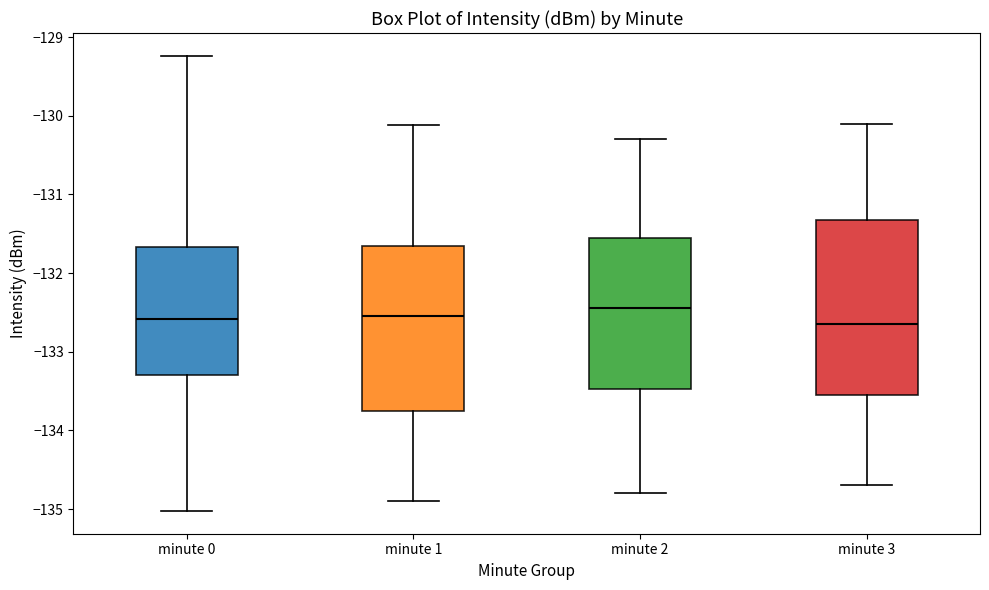

Which box is the tallest, from its lower edge to its upper edge?

minute 3